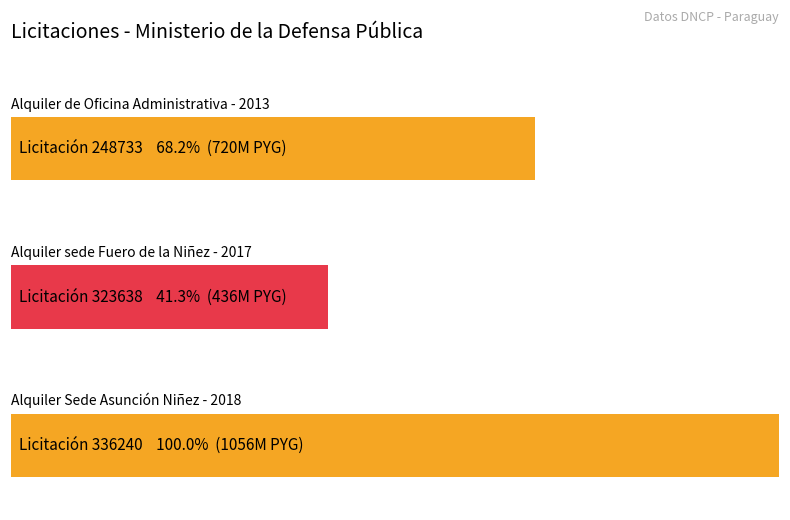

How many data points are less than 720000000?

1